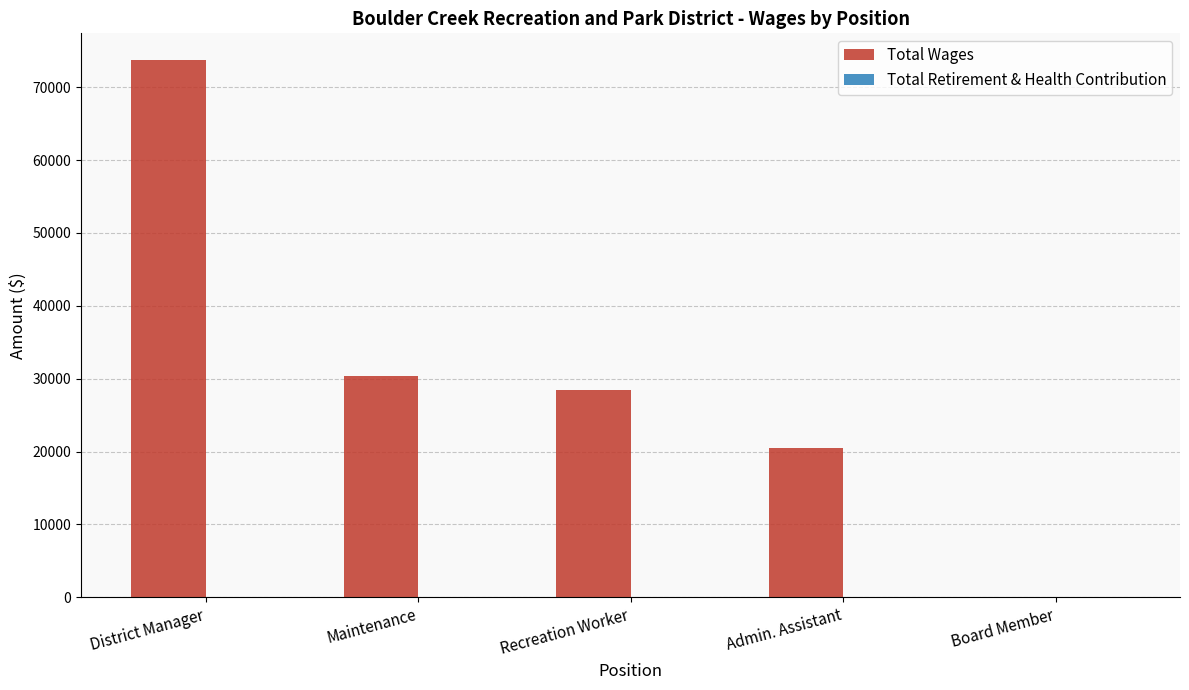

Which category has the highest value across all series?

District Manager